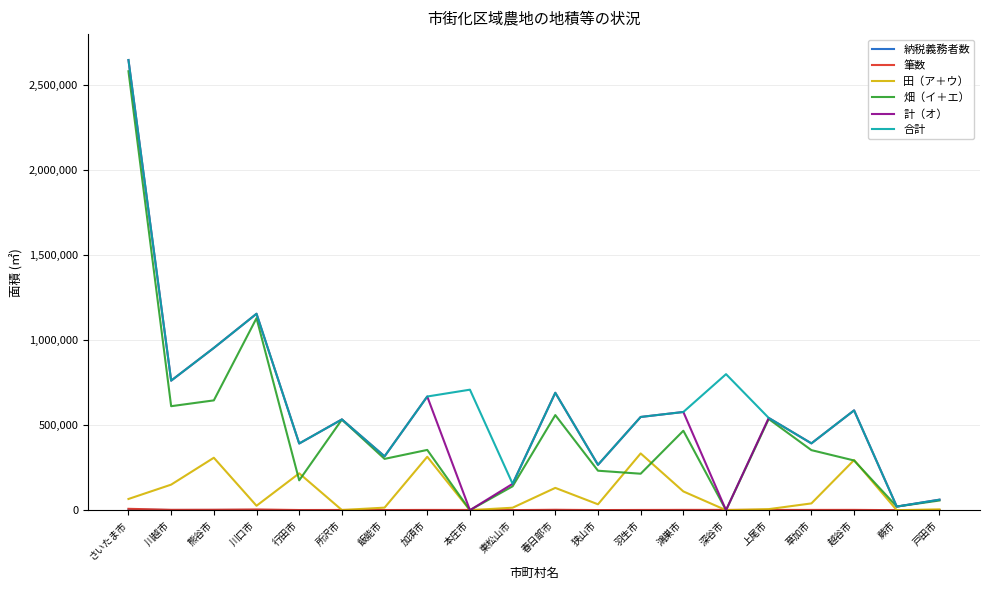

Which category has the highest value in the 計（オ） series?

さいたま市